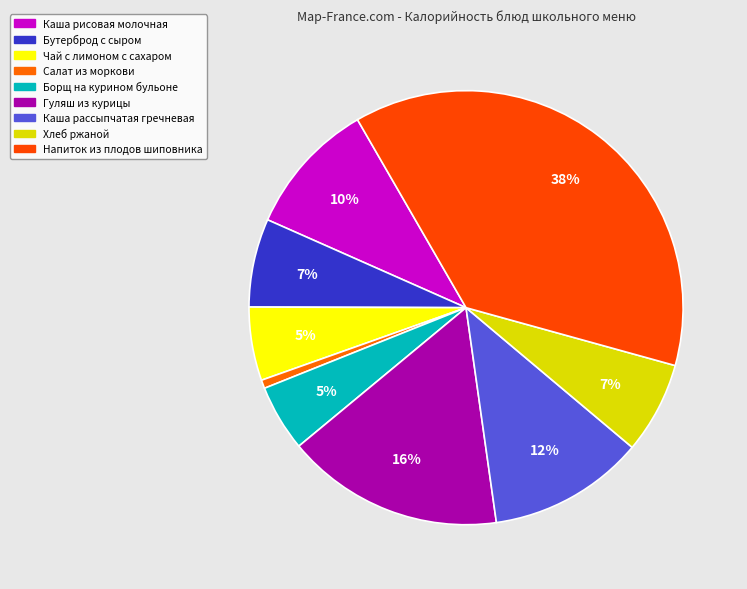

What percentage is the Гуляш из курицы slice, to the nearest percent?

16%